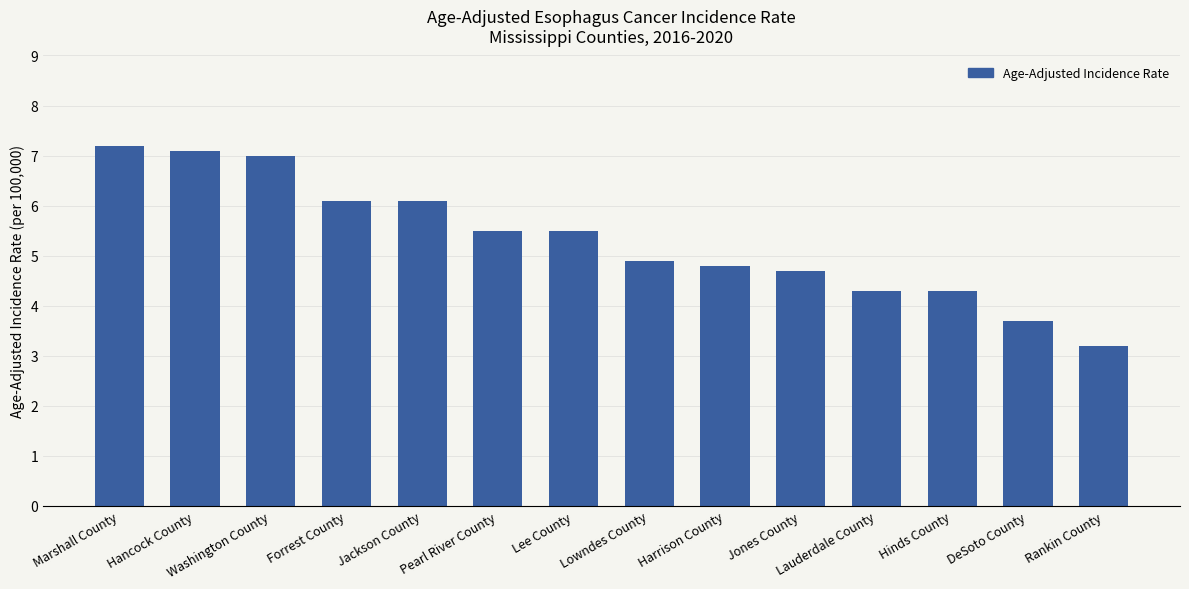

The value at Washington County is 7.0. True or false?

True